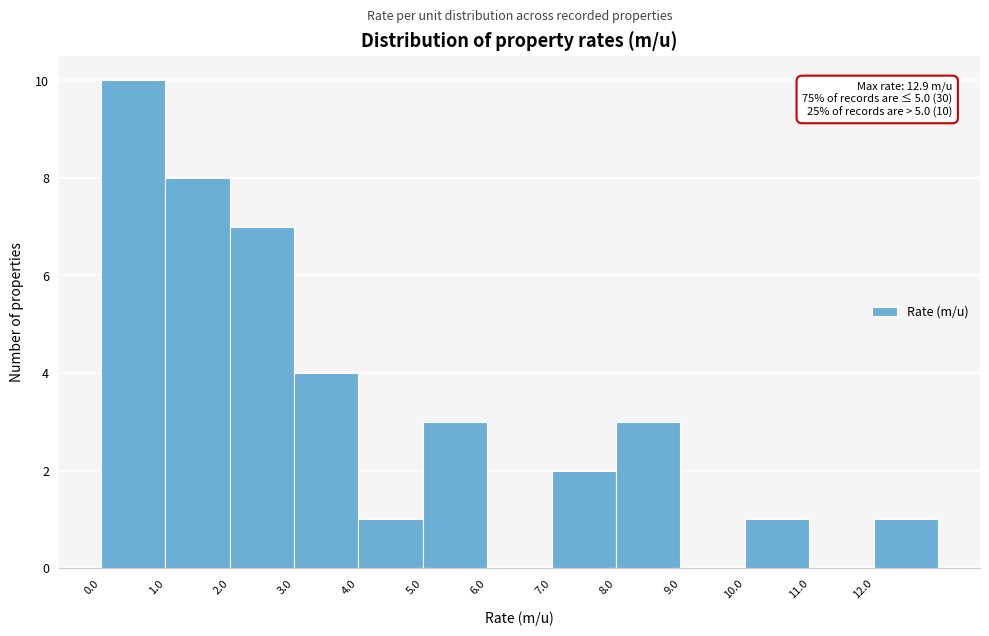

Over which range of the x-axis is the bar tallest?

0 to 1